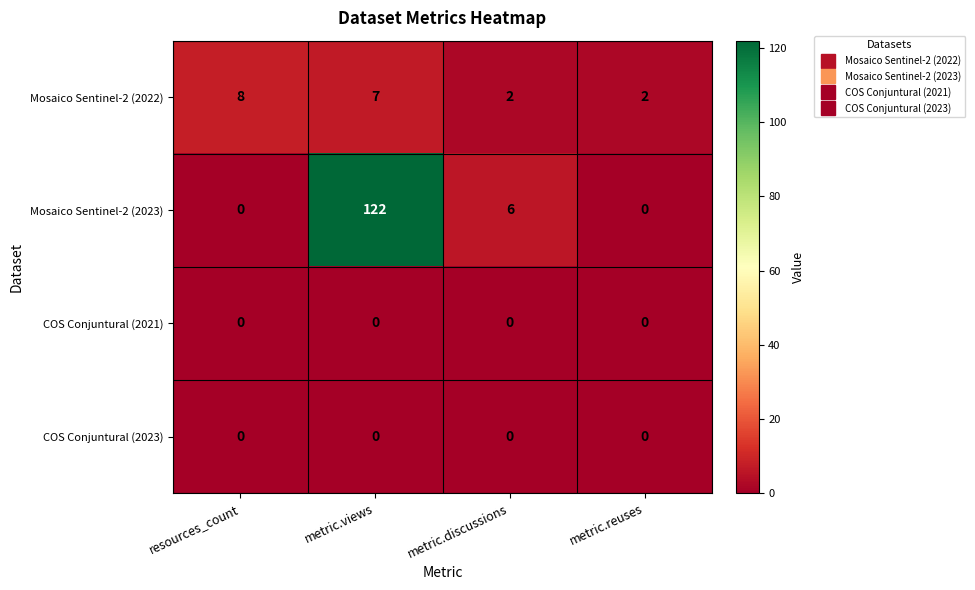

Between resources_count and metric.views, which series saw the biggest shift?

Mosaico Sentinel-2 (2023)